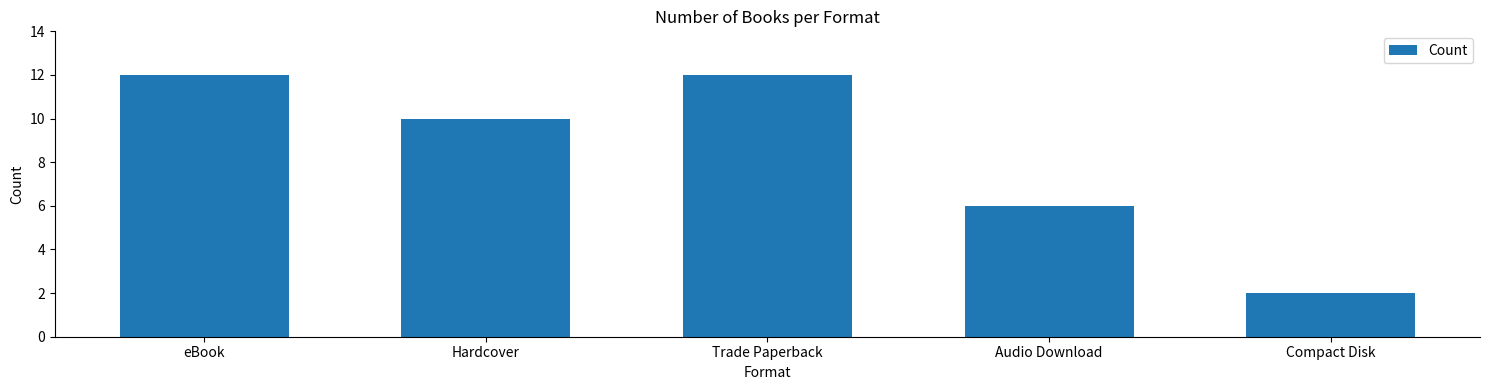

What is the average value?

8